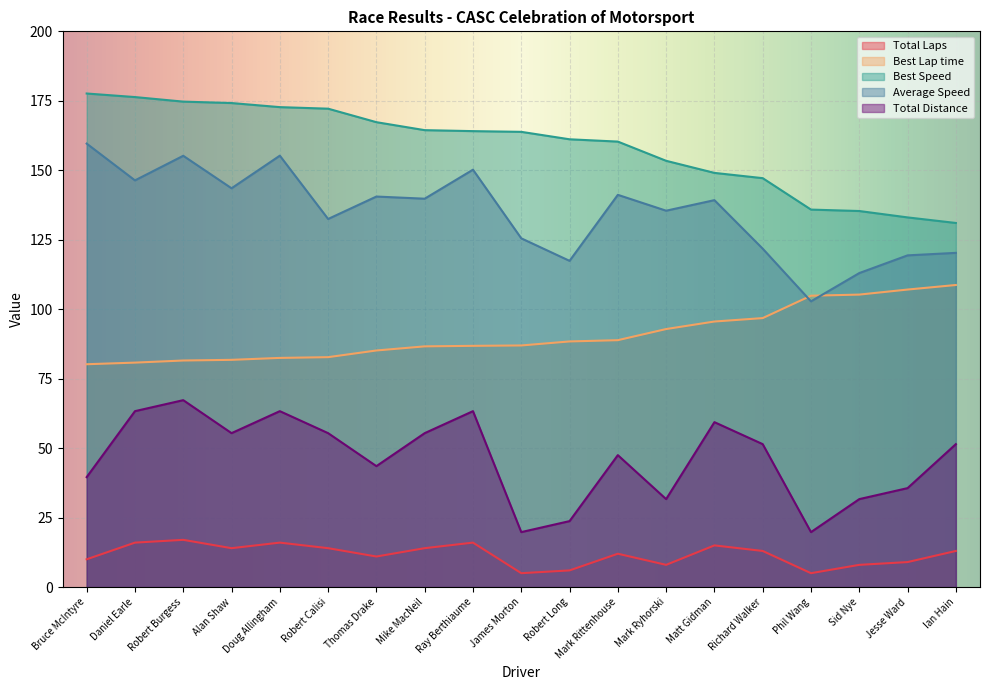

Rank the categories by Best Lap time value from highest to lowest.

Ian Hain, Jesse Ward, Sid Nye, Phil Wang, Richard Walker, Matt Gidman, Mark Ryhorski, Mark Rittenhouse, Robert Long, James Morton, Ray Berthiaume, Mike MacNeil, Thomas Drake, Robert Calisi, Doug Allingham, Alan Shaw, Robert Burgess, Daniel Earle, Bruce McIntyre